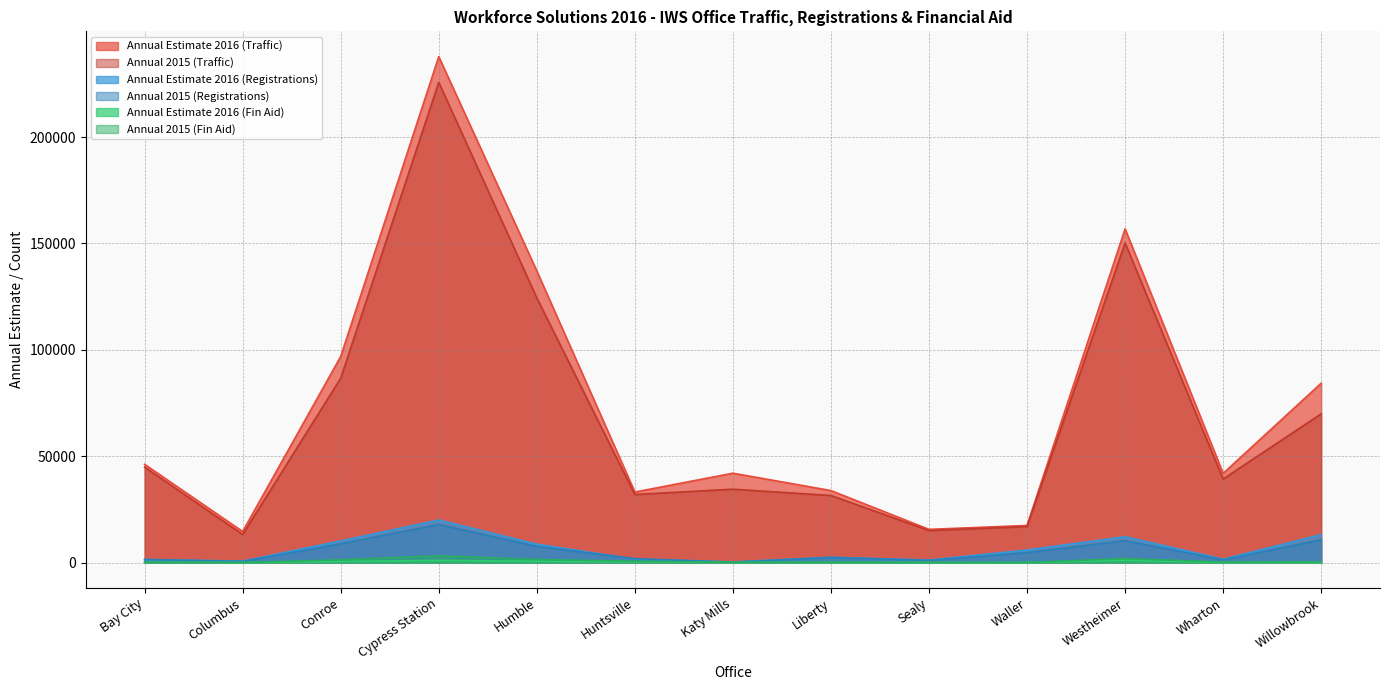

What is the value of the Annual 2015 (Fin Aid) point at the 9th from the left?

67.0